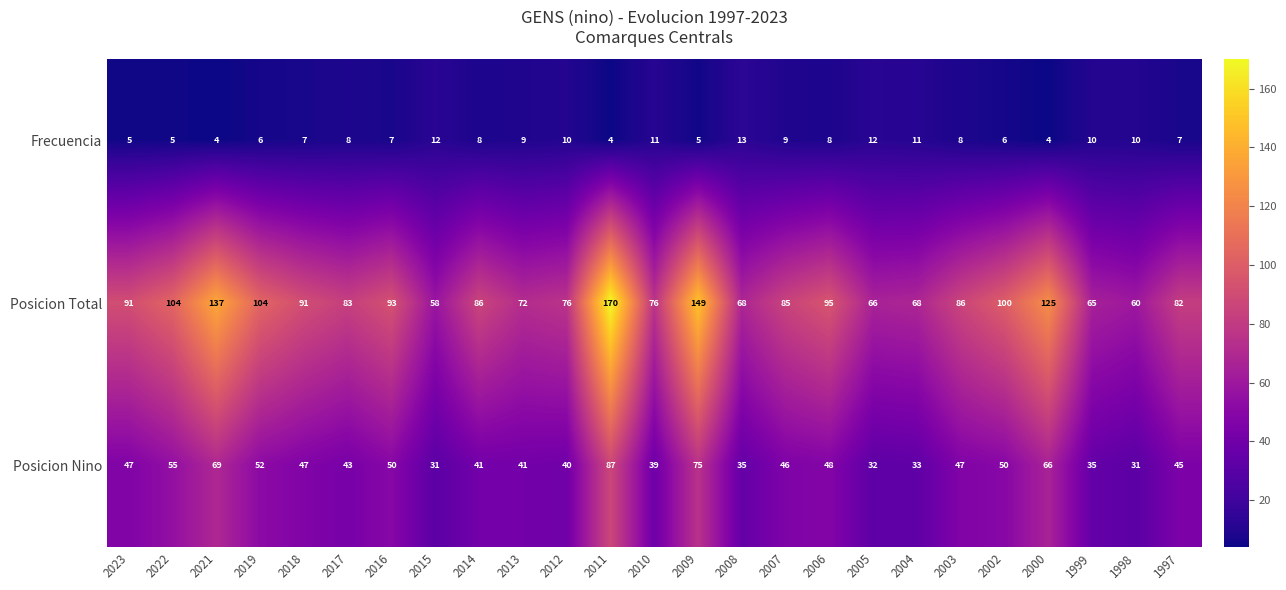

Between 2022 and 2007, which series saw the biggest shift?

Posicion Total